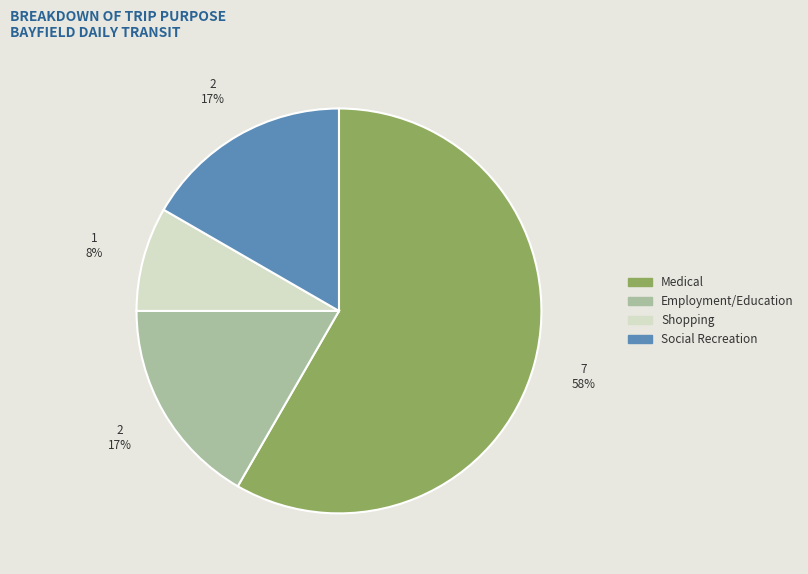

To the nearest percent, what is the average slice percentage?

25%